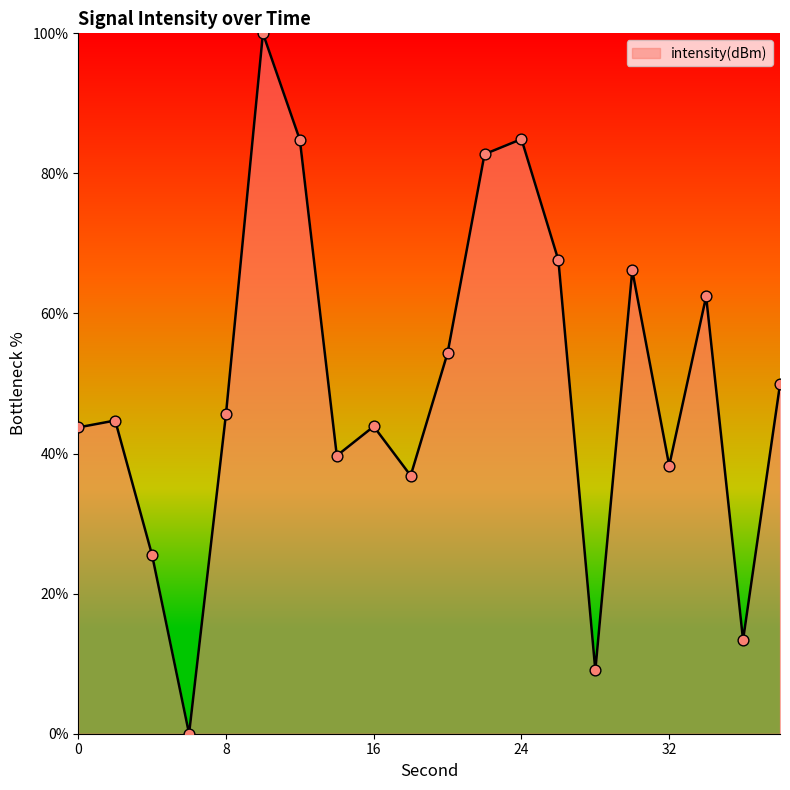

What is the maximum value shown in the chart?

100.0